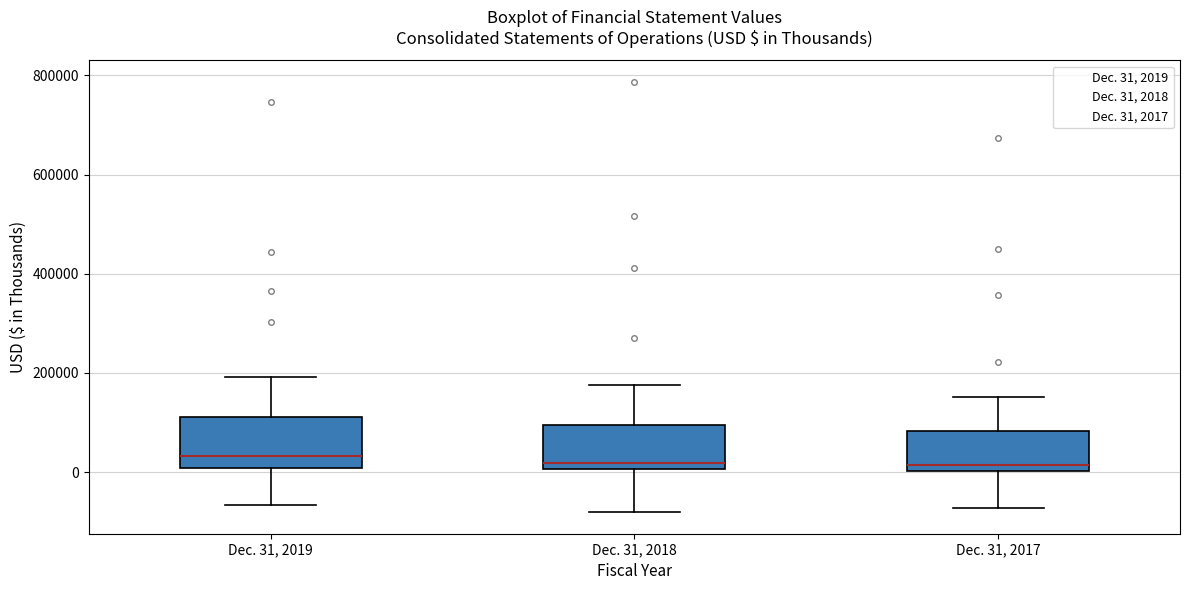

Where does the upper whisker of the box for Dec. 31, 2019 end on the y-axis? The values are not printed on the chart, so give them approximately, as read against the axis.

200000